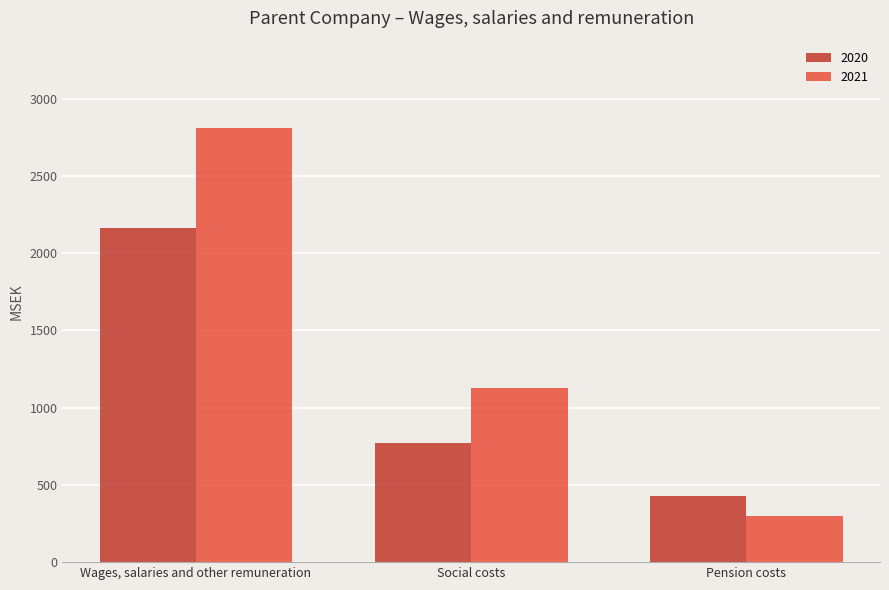

What is the total value across all series at Pension costs?

727